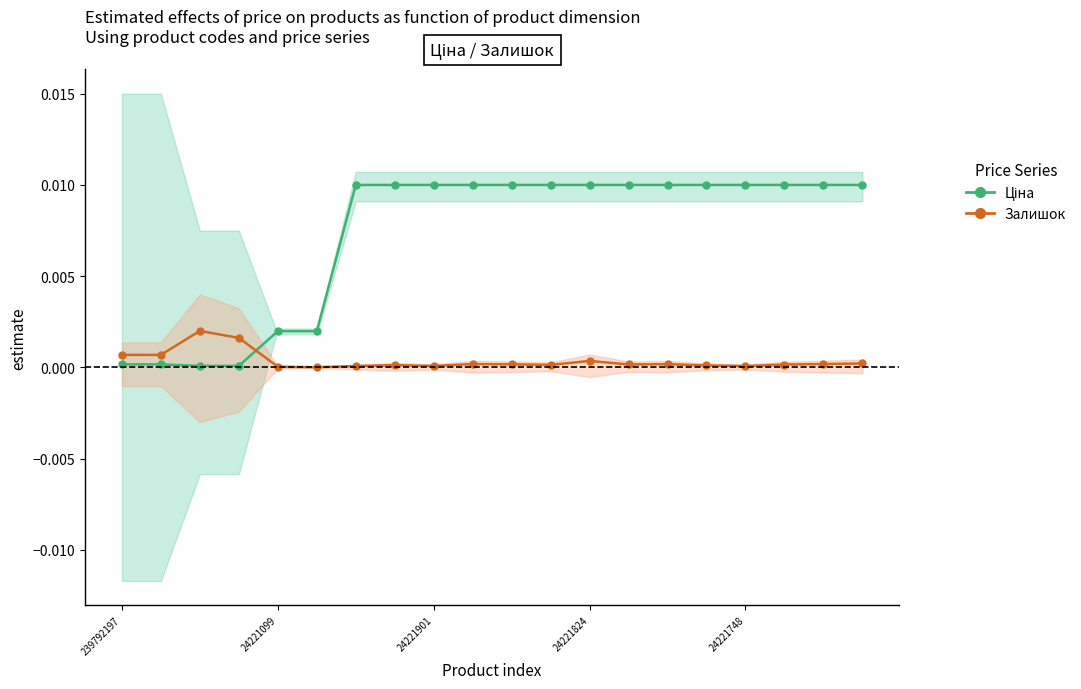

Where is Залишок nearest to the value 0?

5